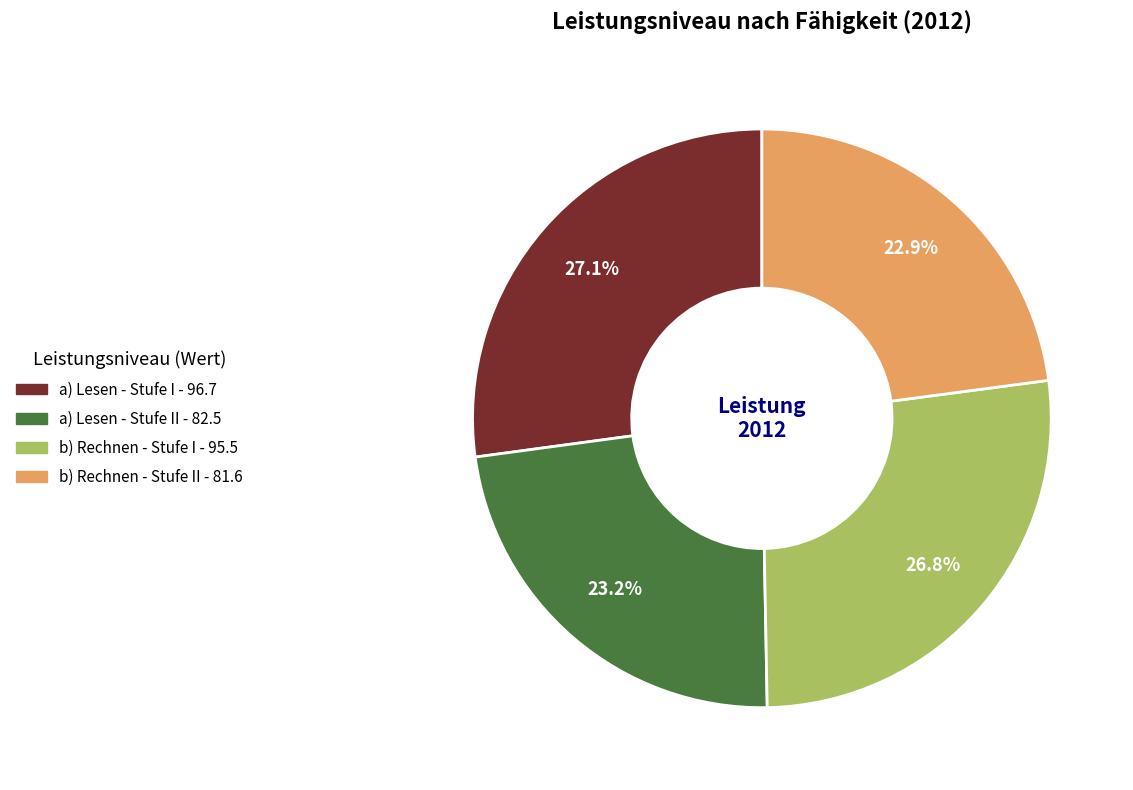

Does any single category account for the majority?

No